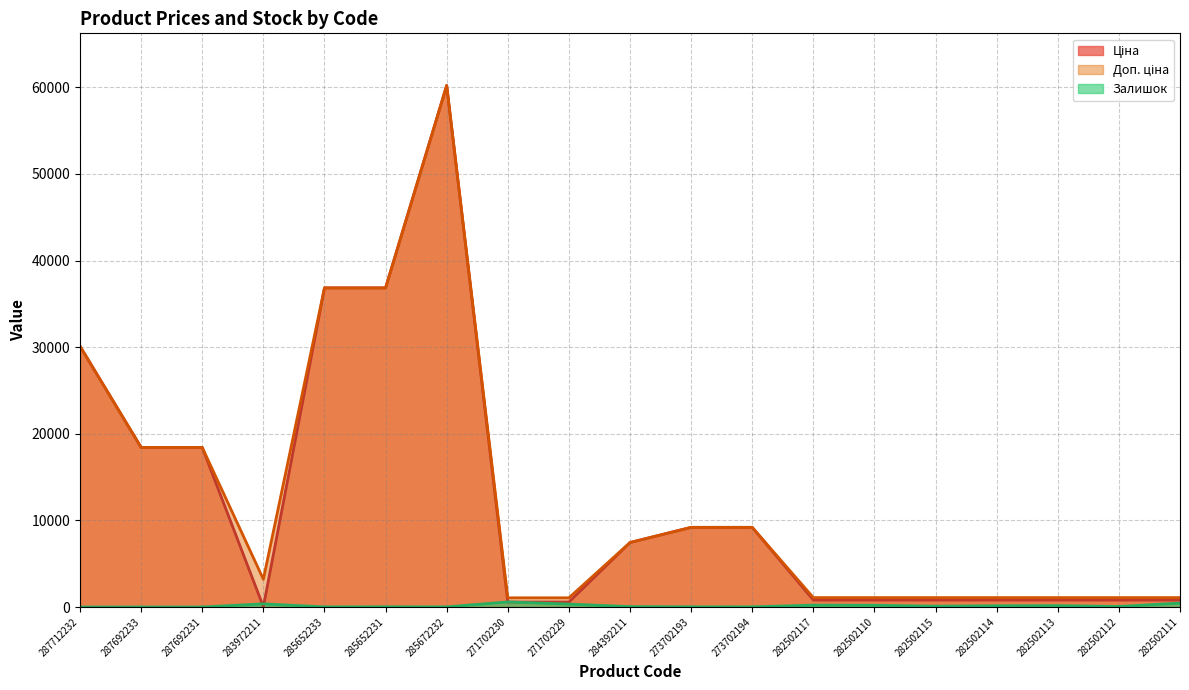

What is the maximum value for Ціна?

60205.6